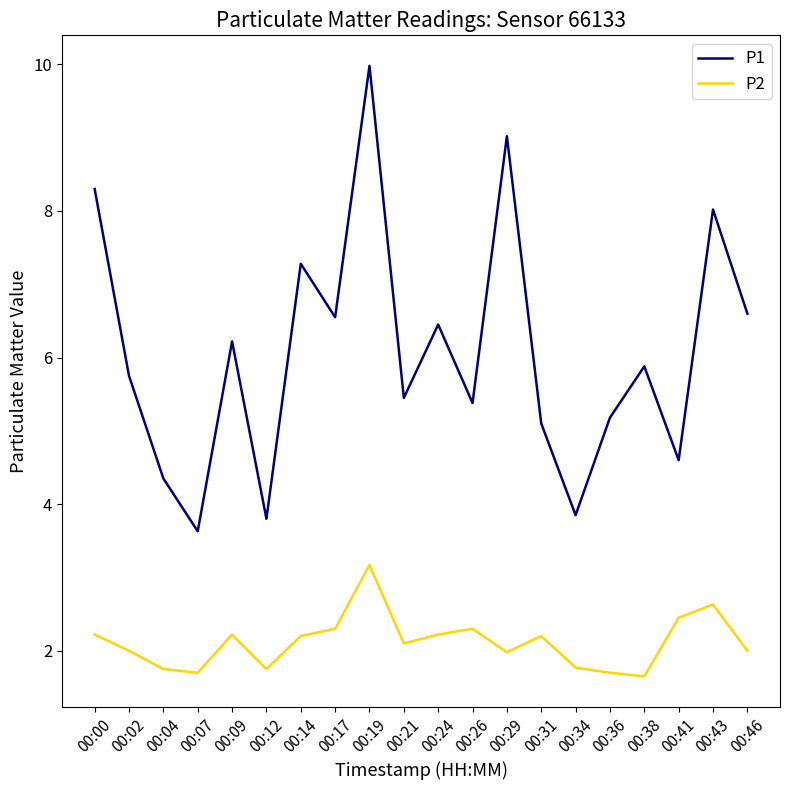

List the series in order of their peak value, highest first.

P1, P2